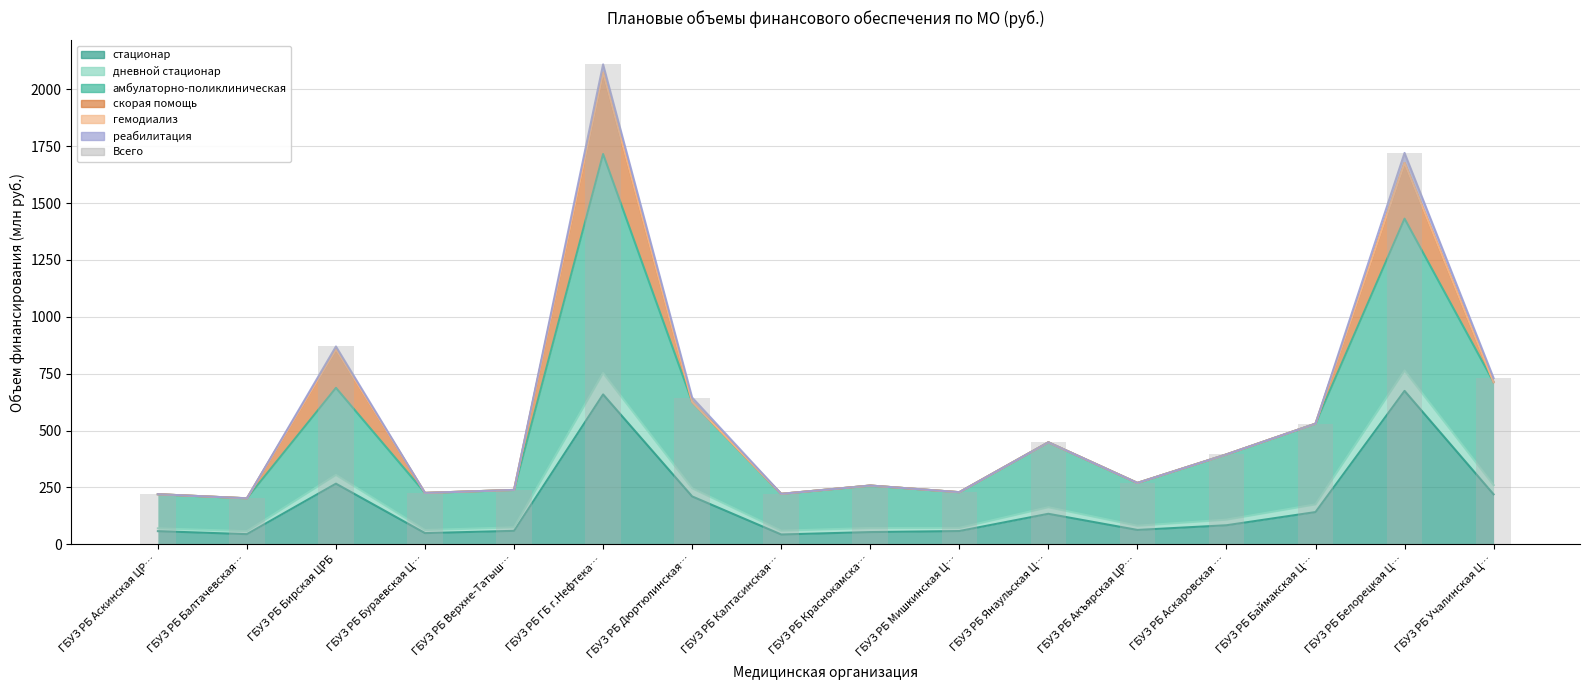

How many bars are there in total?

16